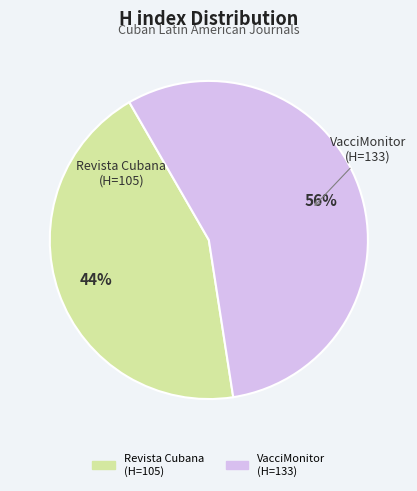

Which category accounts for the majority?

VacciMonitor (H=133)